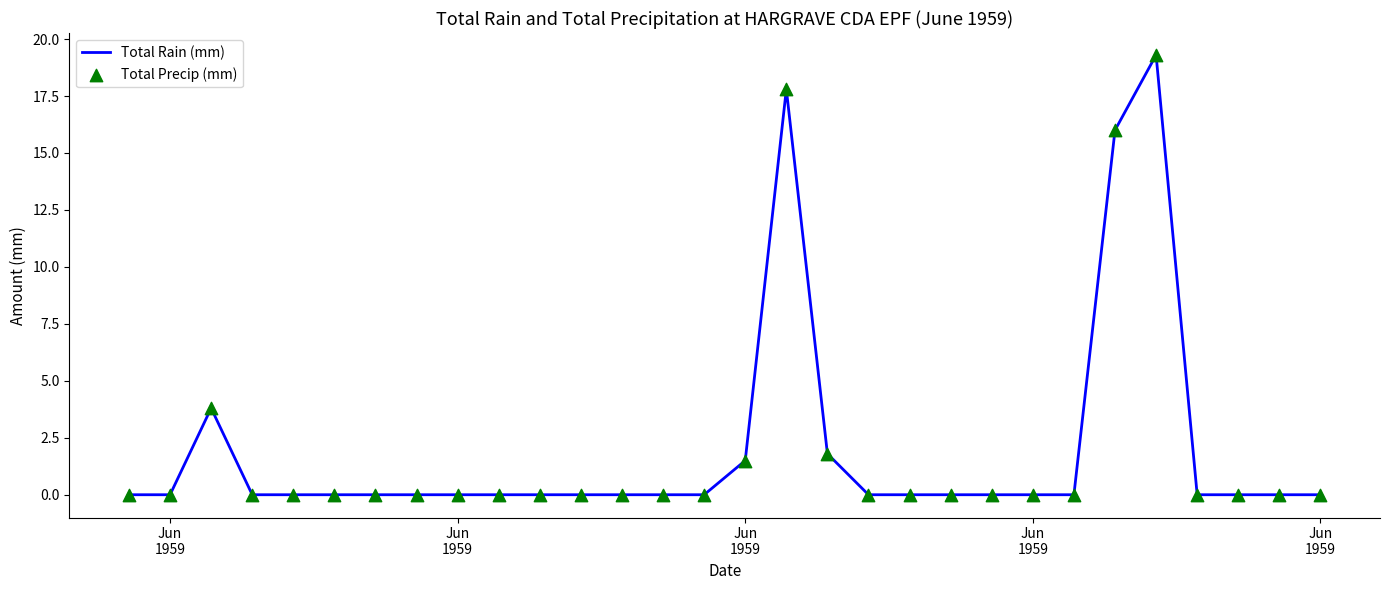

What is the greatest value displayed?

19.3